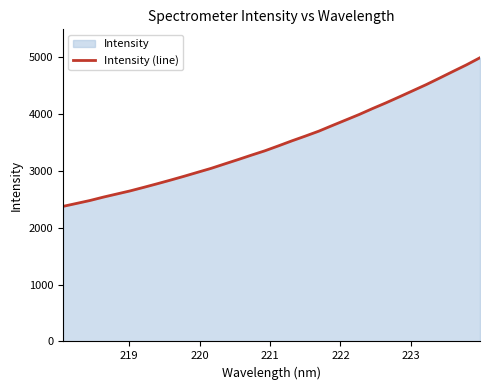

What is the smallest value displayed?

2372.1